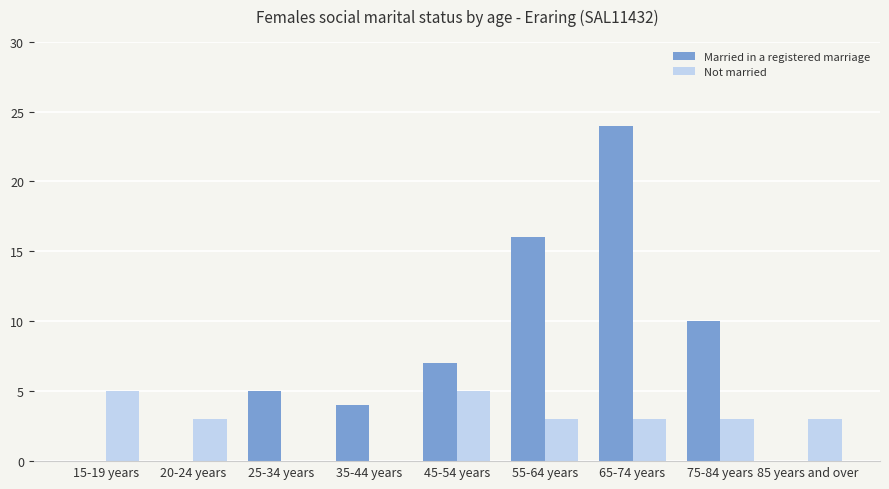

What is the approximate value of Not married at 85 years and over?

3